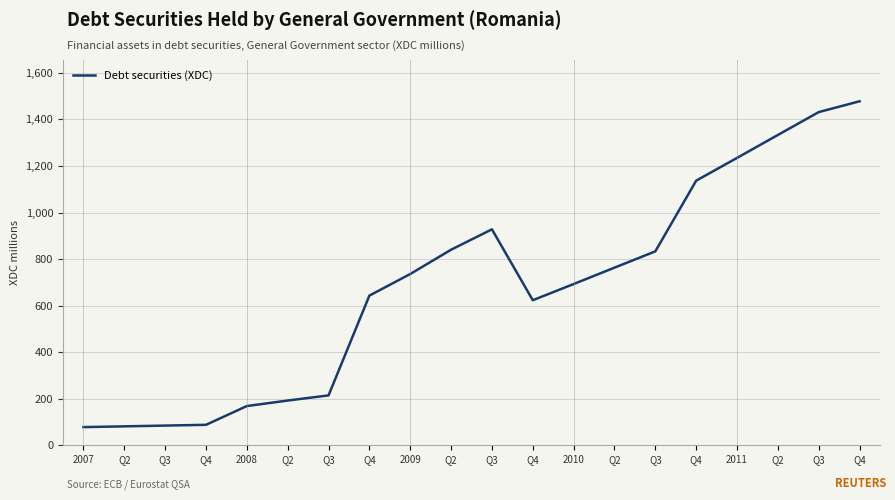

True or false: the data shows 1477.9 at Q4.

True